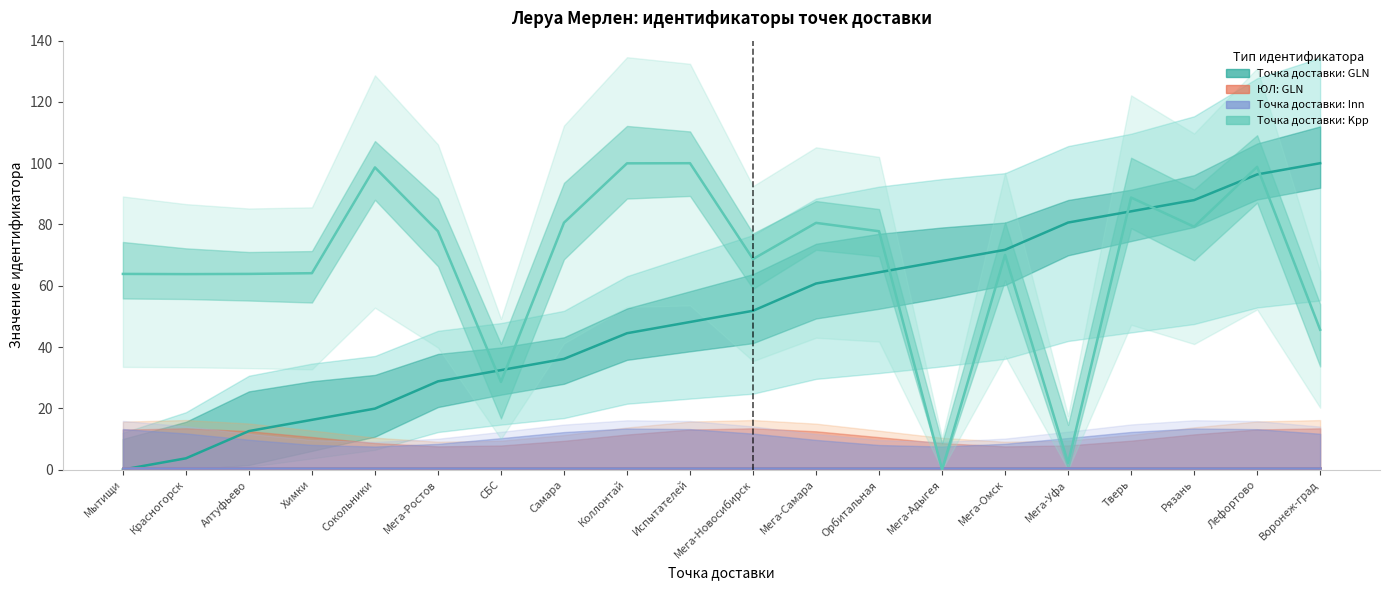

True or false: Точка доставки: Inn has a value of 0.8 at Мытищи.

False